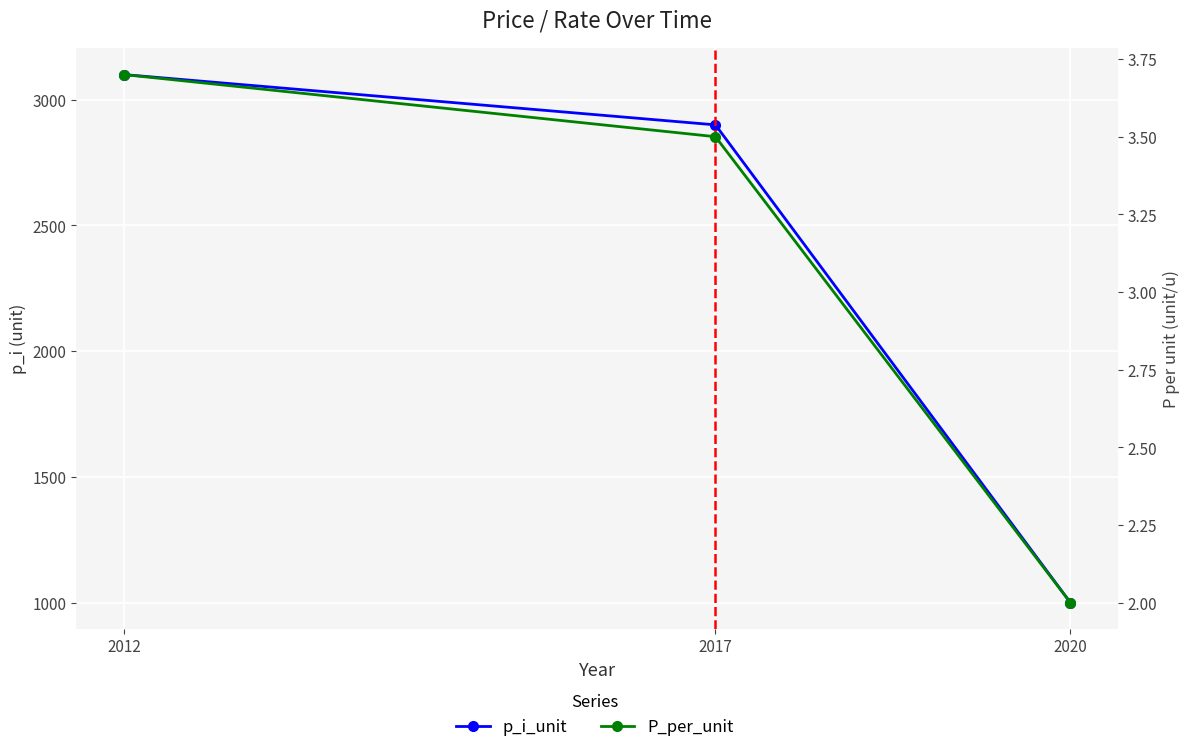

Read the P_per_unit value at 2012.

3.7